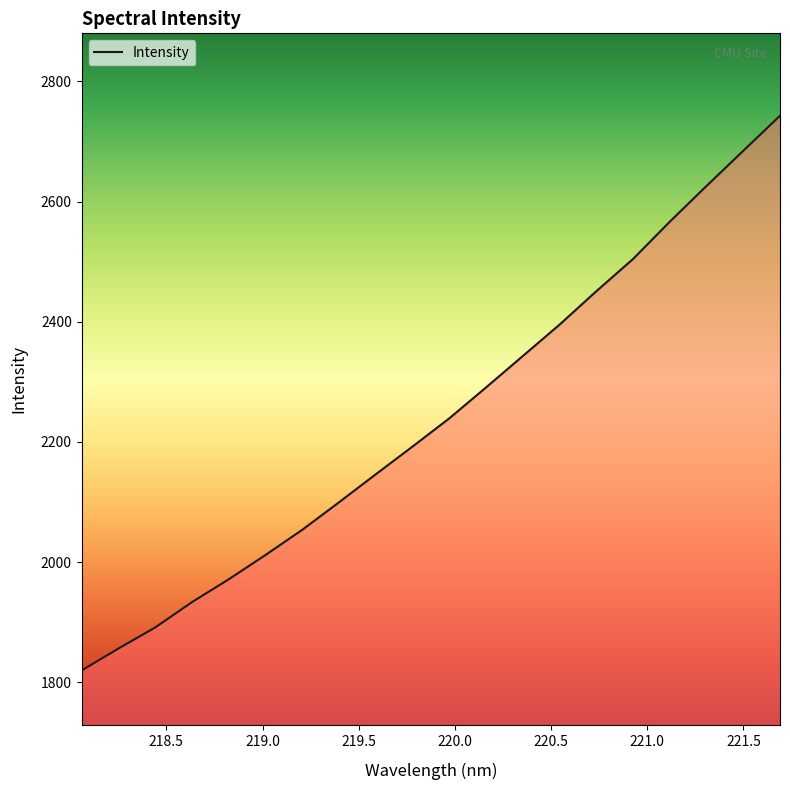

What is the smallest value displayed?

1819.6